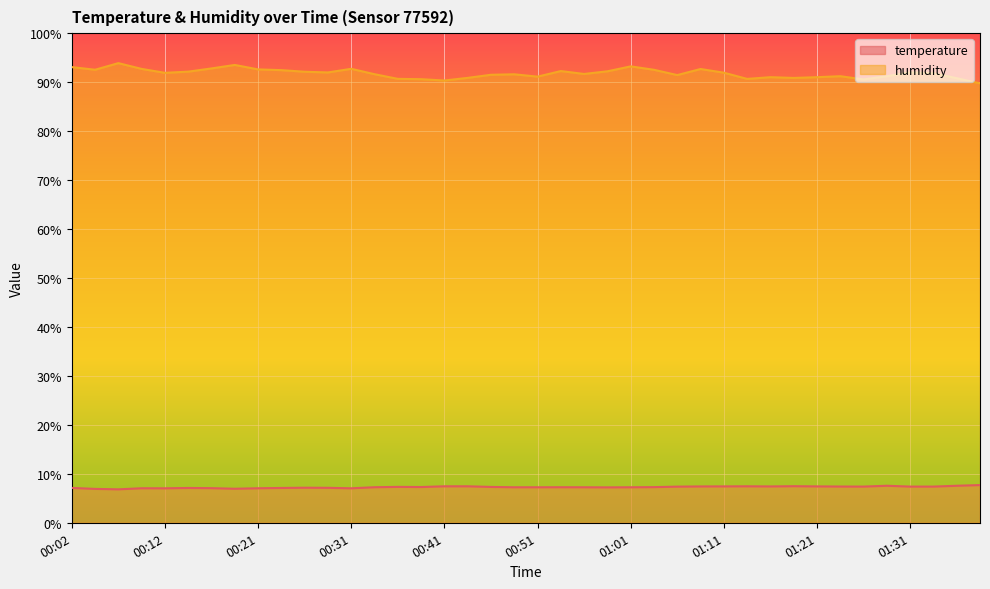

At how many categories does at least one series exceed 64?

40